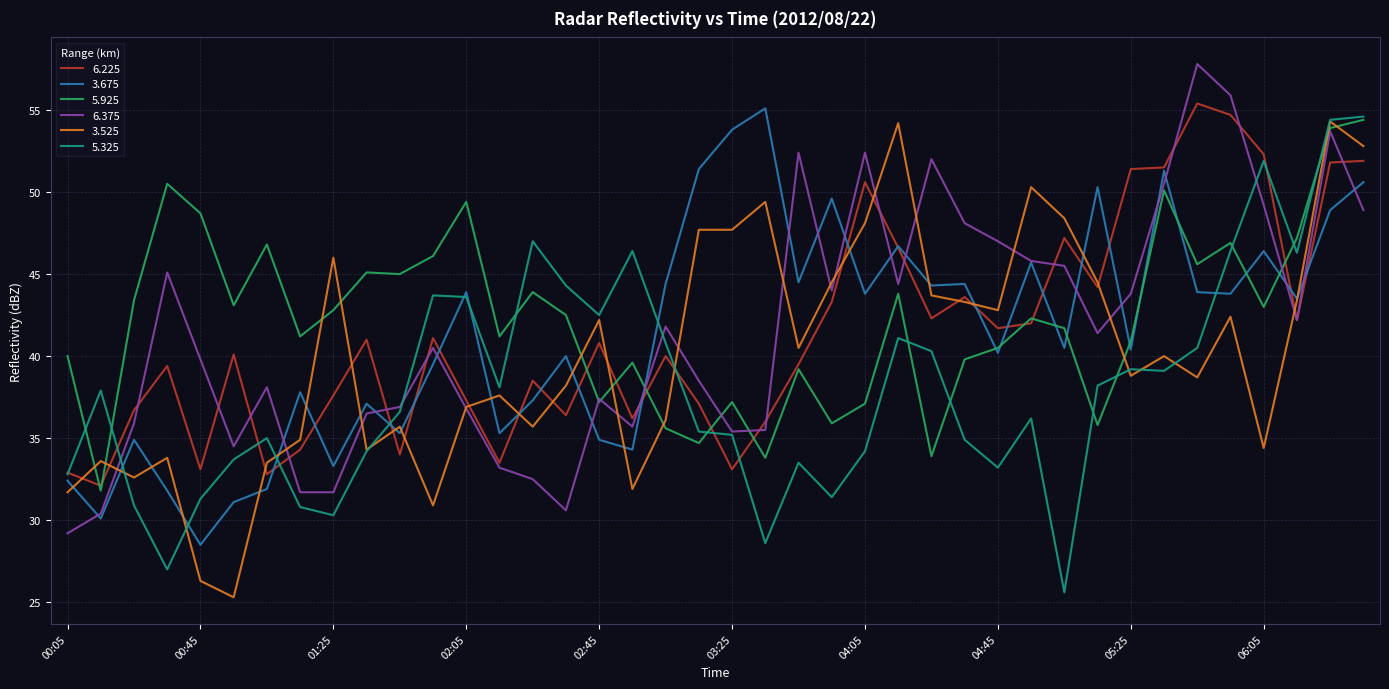

At how many categories does at least one series exceed 31?

40